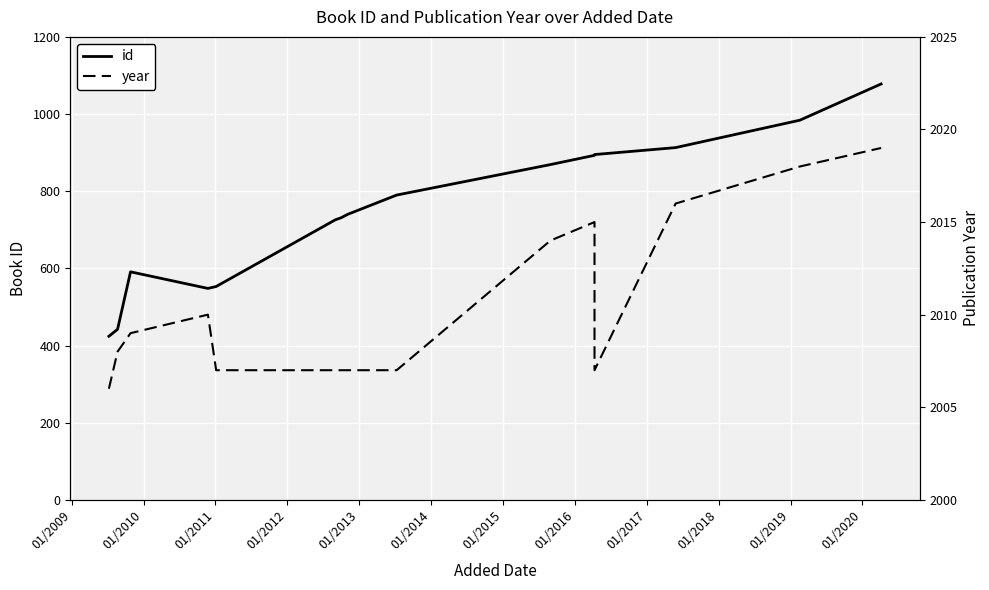

Count the number of data series in this chart.

2